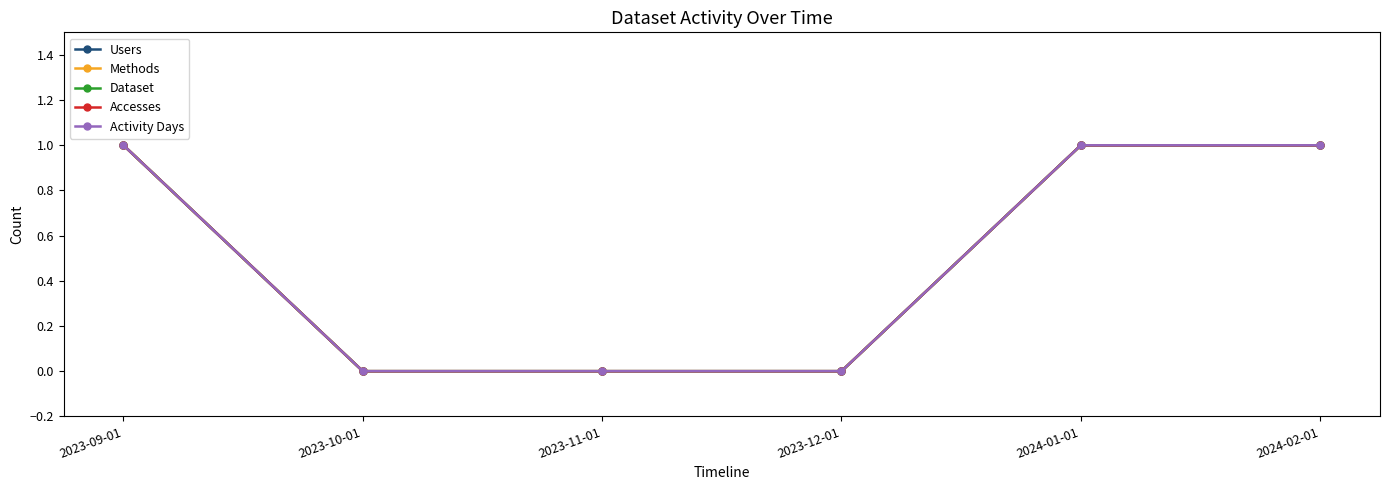

Is this an area chart (filled region under the line)?

No